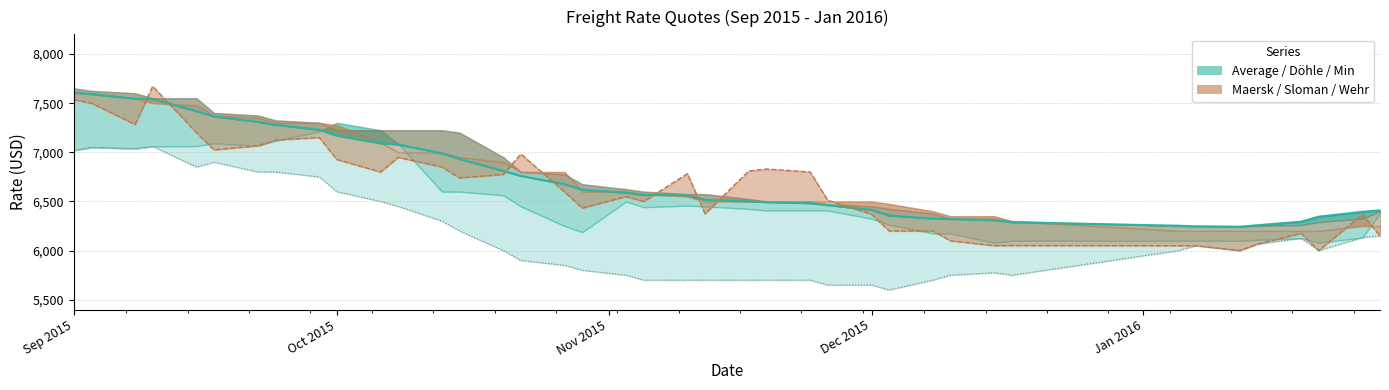

The chart shows a value of 3408 at 29. True or false?

False